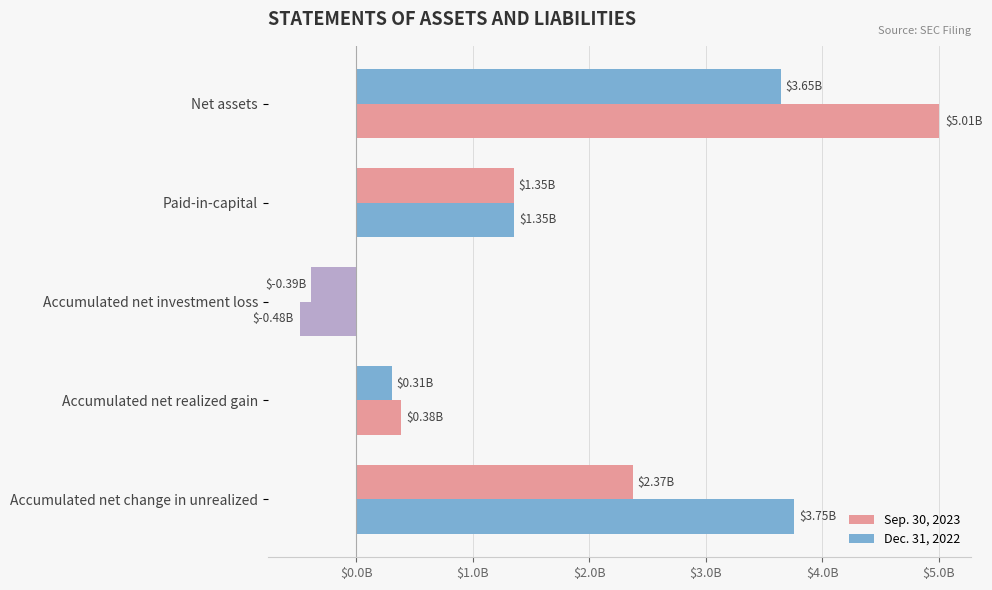

Are the bars horizontal?

Yes